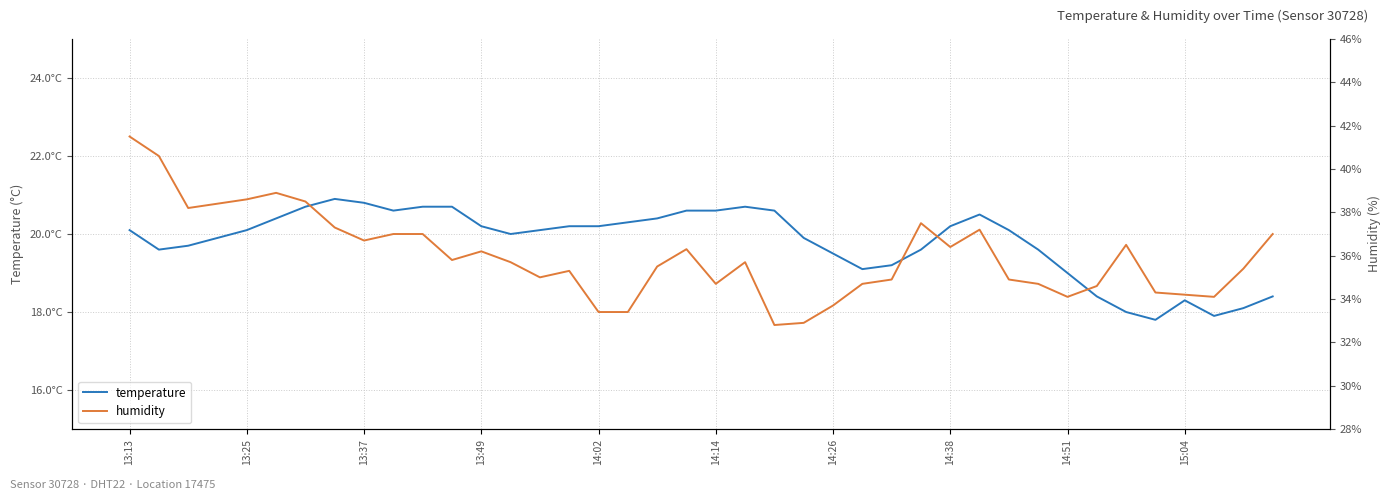

Which series has the largest range (max minus min)?

humidity